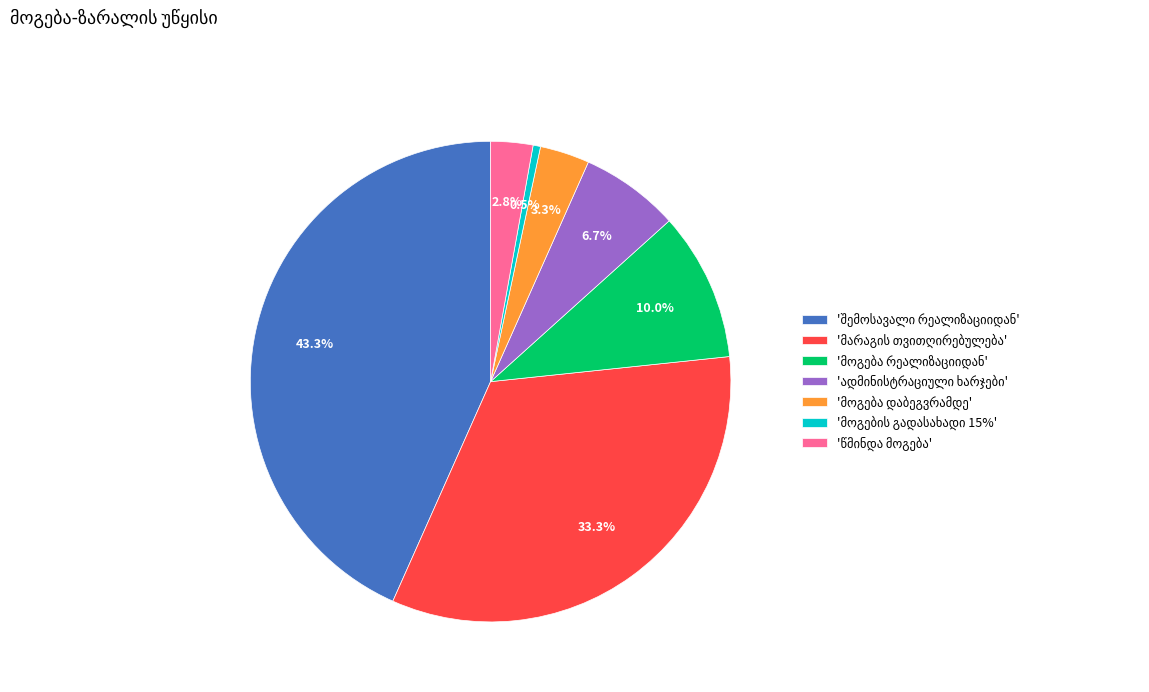

Is there a majority slice in this chart?

No